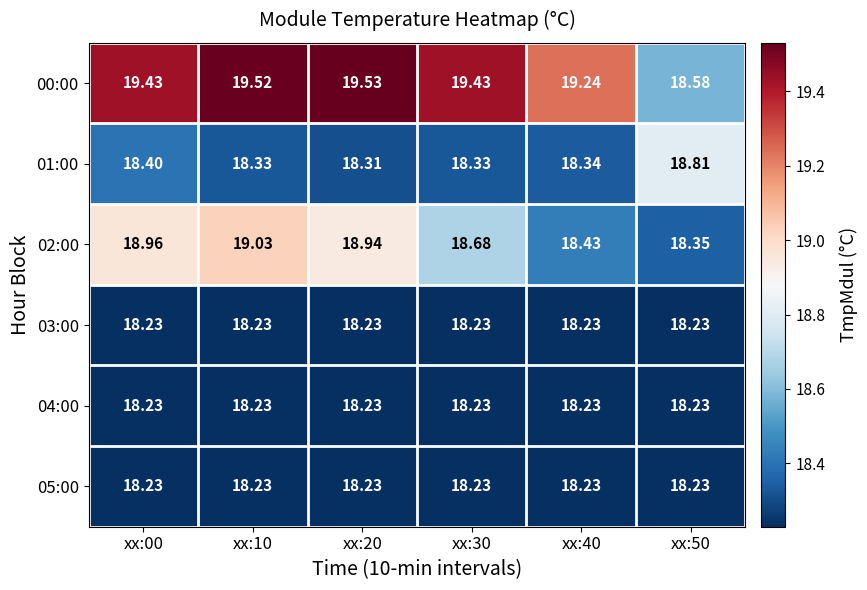

Reading left to right, what are all the values shown in this chart?

00:00: xx:00=19.4	xx:10=19.5	xx:20=19.5	xx:30=19.4	xx:40=19.2	xx:50=18.6
01:00: xx:00=18.4	xx:10=18.3	xx:20=18.3	xx:30=18.3	xx:40=18.3	xx:50=18.8
02:00: xx:00=19.0	xx:10=19.0	xx:20=18.9	xx:30=18.7	xx:40=18.4	xx:50=18.4
03:00: xx:00=18.2	xx:10=18.2	xx:20=18.2	xx:30=18.2	xx:40=18.2	xx:50=18.2
04:00: xx:00=18.2	xx:10=18.2	xx:20=18.2	xx:30=18.2	xx:40=18.2	xx:50=18.2
05:00: xx:00=18.2	xx:10=18.2	xx:20=18.2	xx:30=18.2	xx:40=18.2	xx:50=18.2